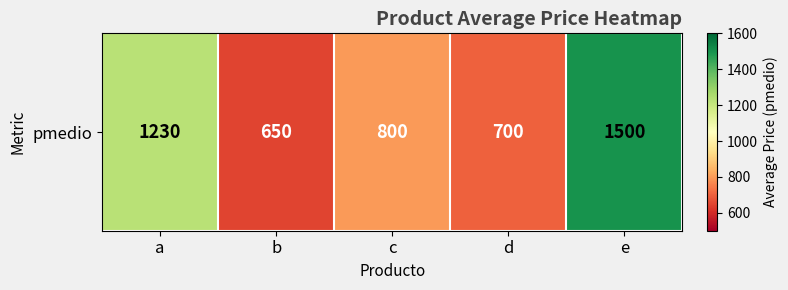

What is the maximum value shown in the chart?

1500